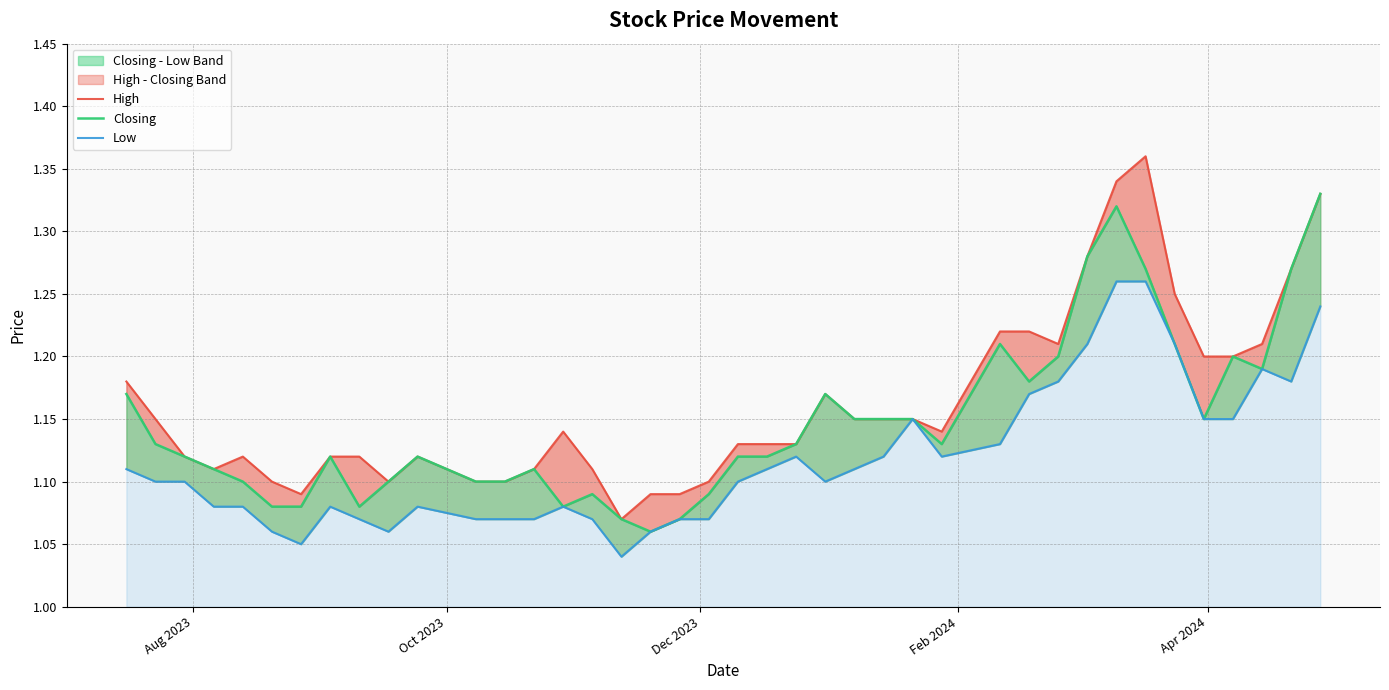

List the series in order of their overall mean, highest first.

High, Closing, Low